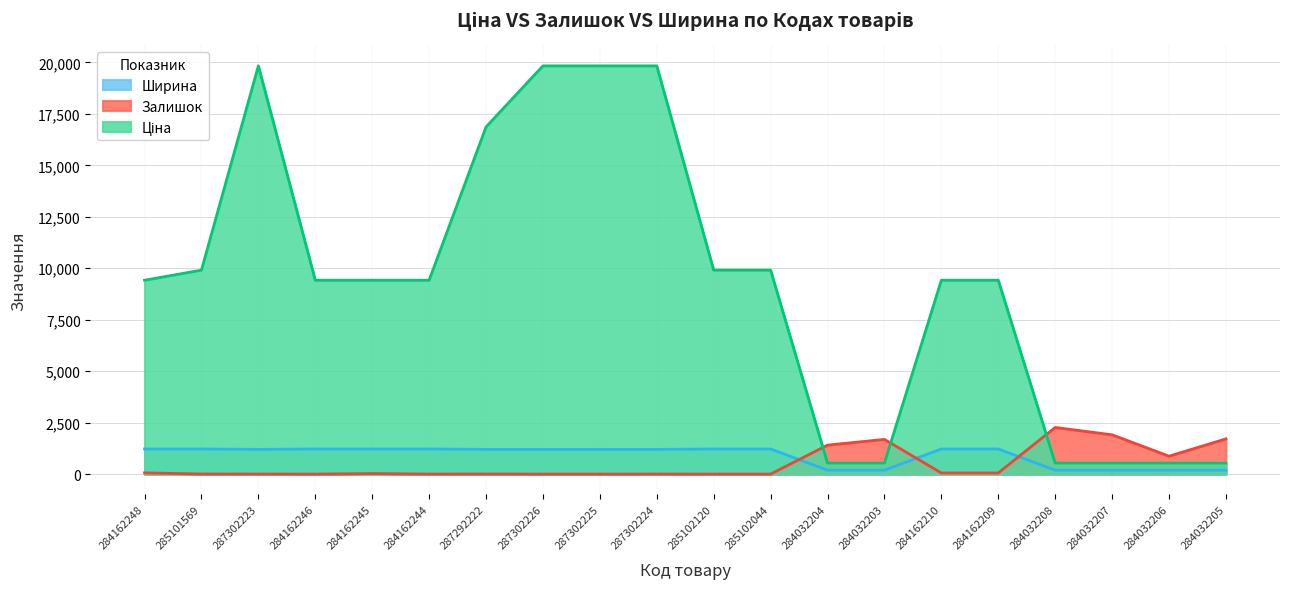

What are all the series names shown in the legend?

Ціна, Залишок, Ширина